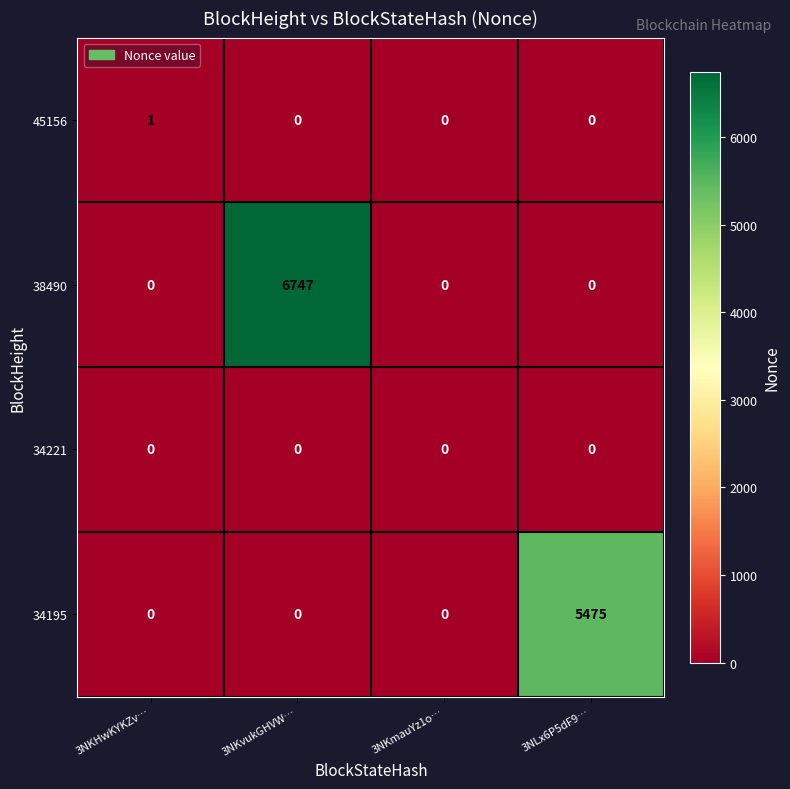

At which category is the sum across all series the highest?

3NKvukGHVW…